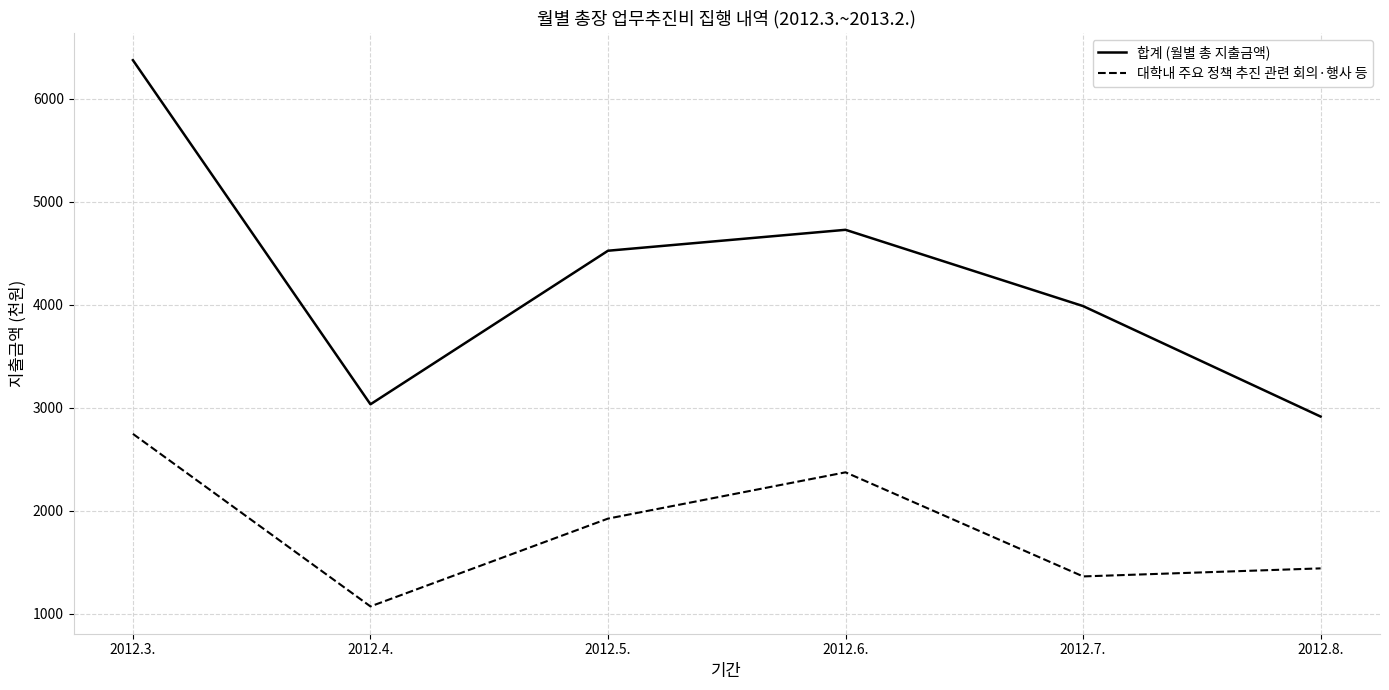

Reading left to right, extract all data points from this chart.

합계 (월별 총 지출금액): 6373	3034	4524	4727	3987	2915
대학내 주요 정책 추진 관련 회의·행사 등: 2747	1073	1925	2374	1364	1442